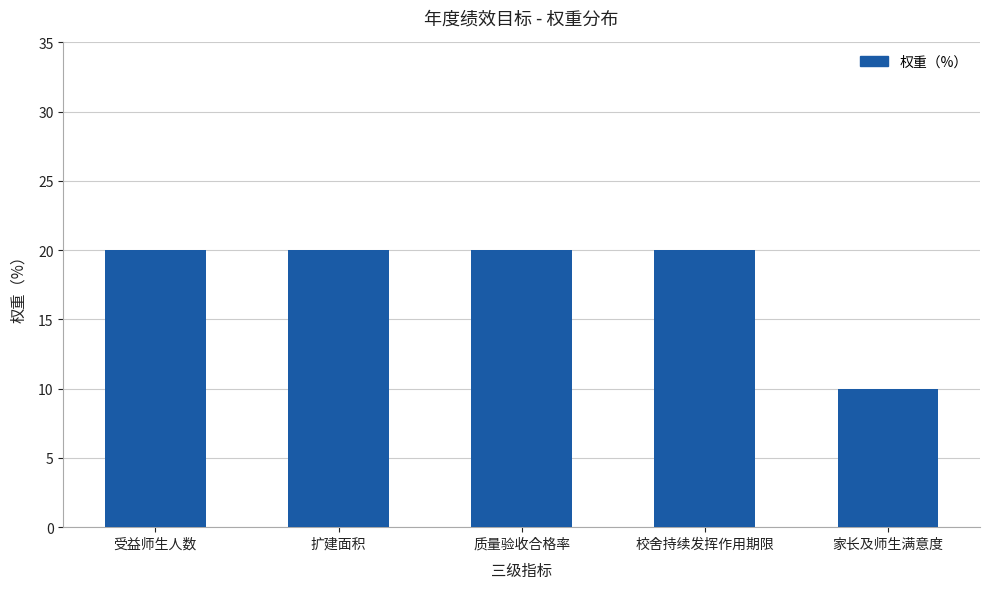

How many bars are there in total?

5